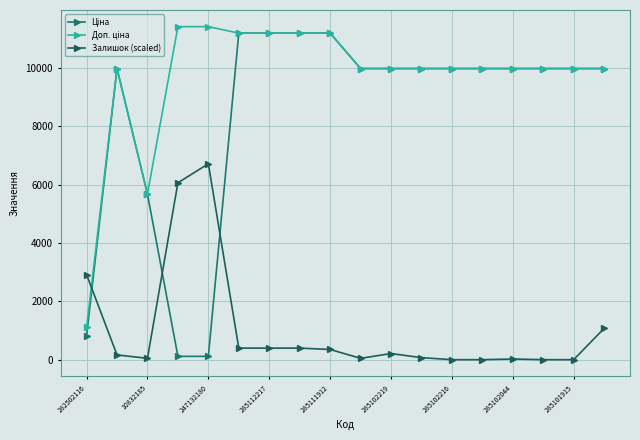

What is the value of the Залишок (scaled) point at the 15th from the left?

23.3